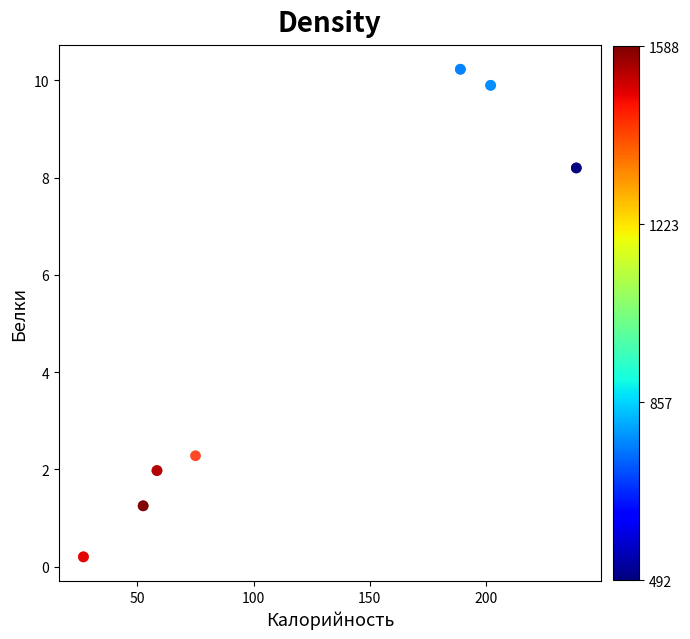

What Y value in the scatter plot is closest to 5?

2.3